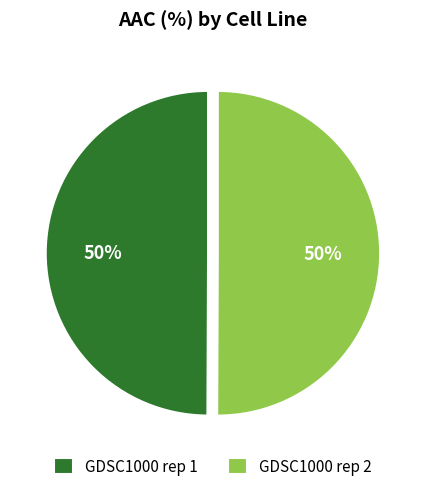

Count the number of slices in the pie.

2